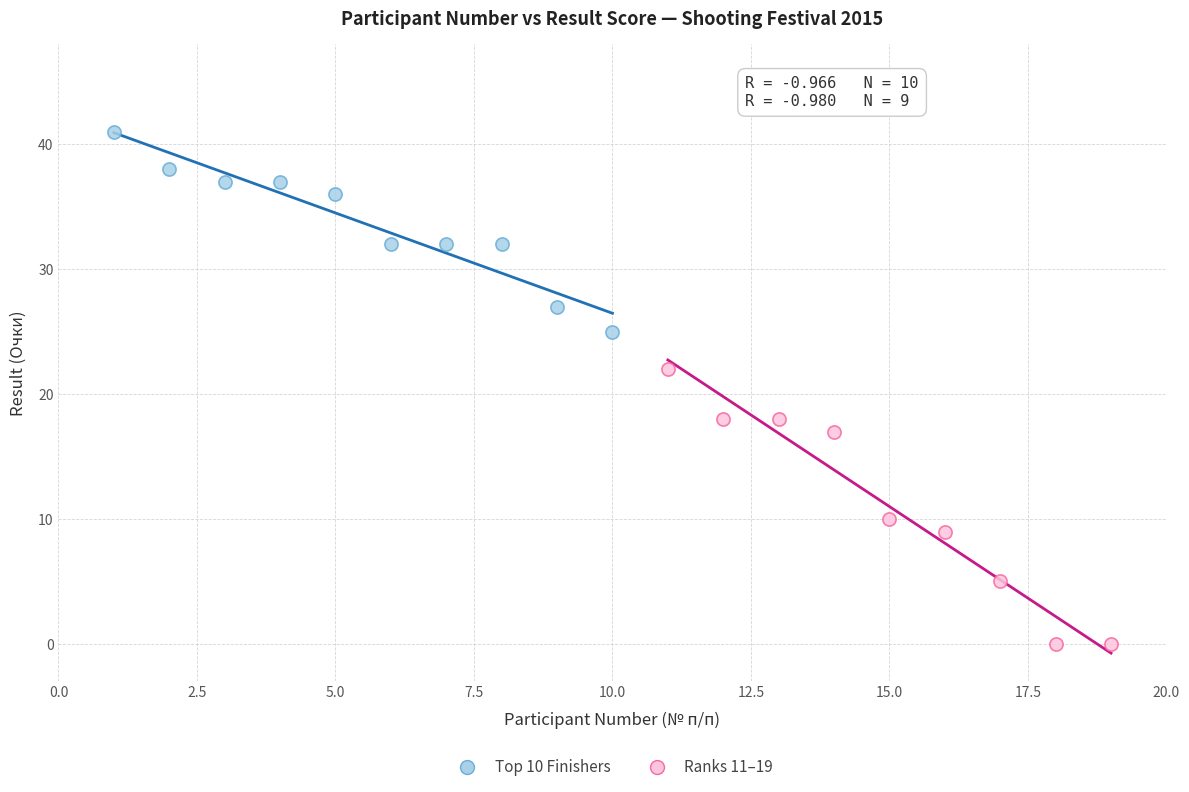

Which series has the largest Y range (max minus min)?

Ranks 11–19